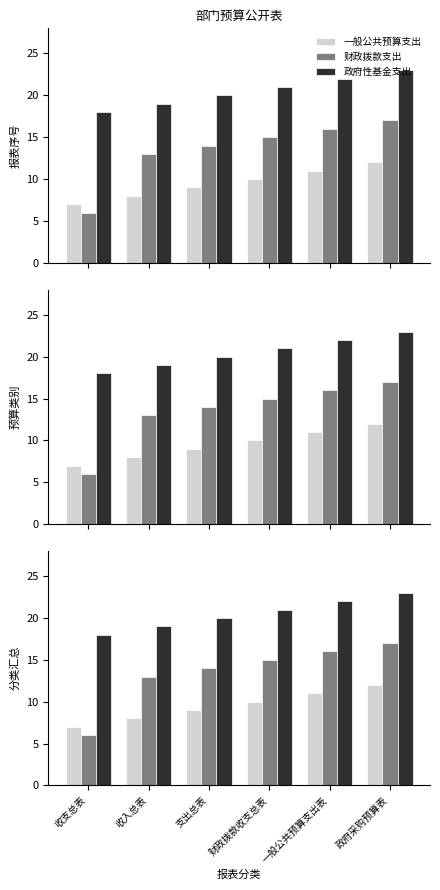

Between 政府采购预算表 and 收支总表, which is larger?

政府采购预算表